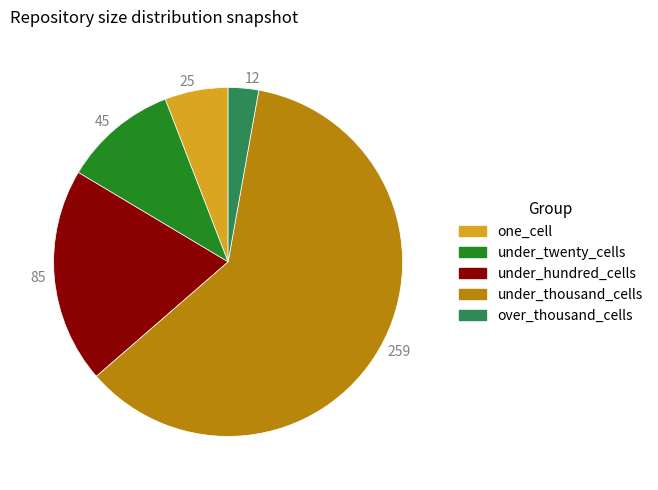

Is there a majority slice in this chart?

Yes